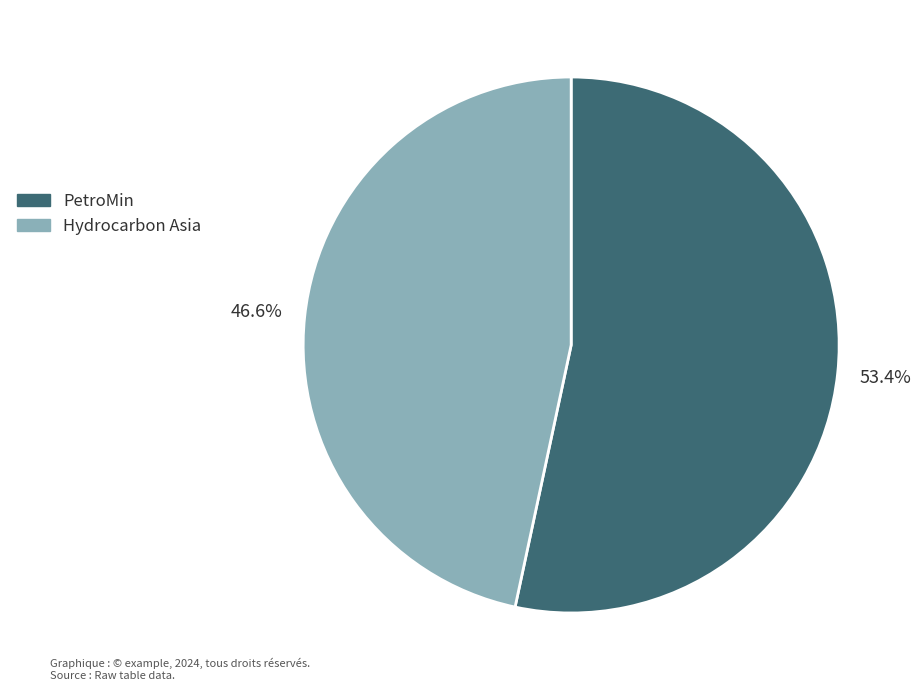

To the nearest percent, what is the average slice percentage?

50%